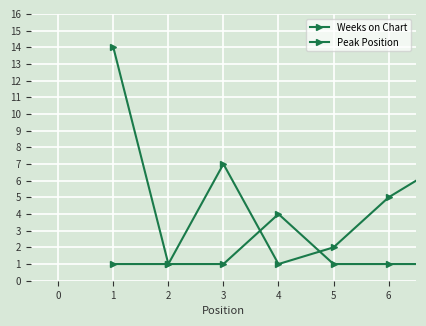

True or false: Peak Position and Weeks on Chart intersect in this chart.

True